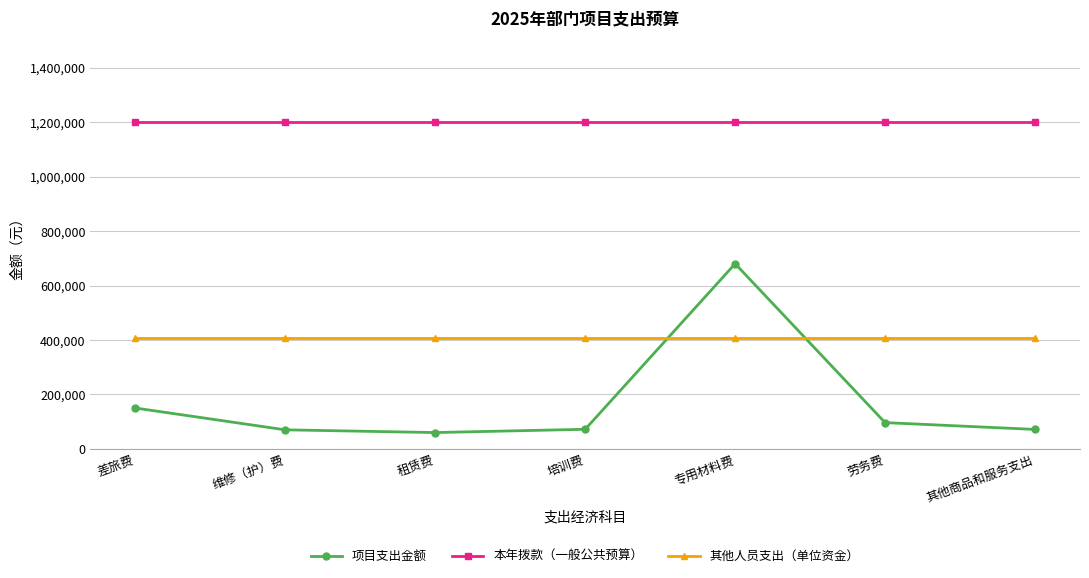

Does the chart display data point markers on the line(s)?

Yes